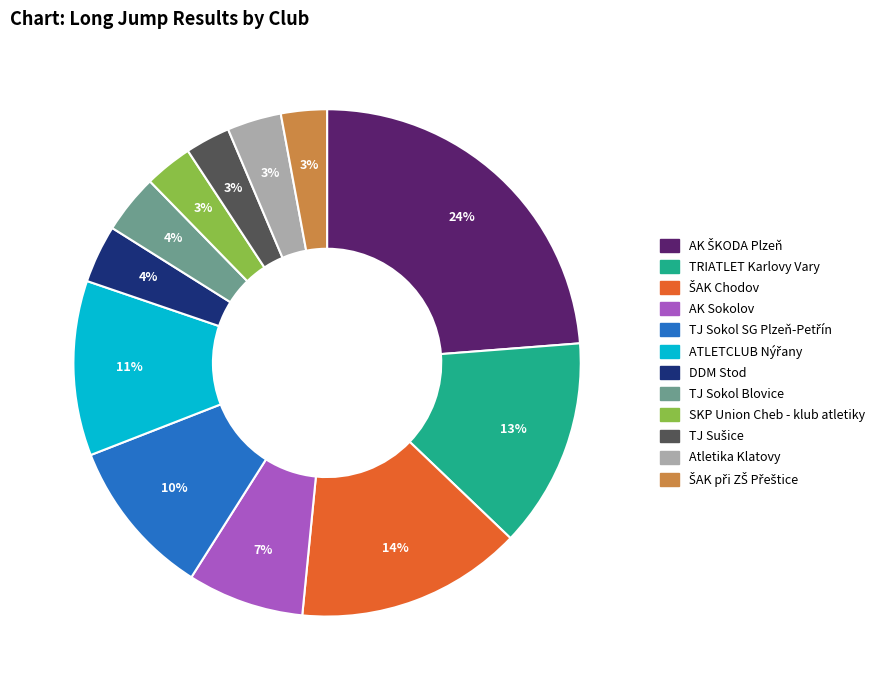

To the nearest percent, what is the difference between the largest and smallest slice percentages?

21%